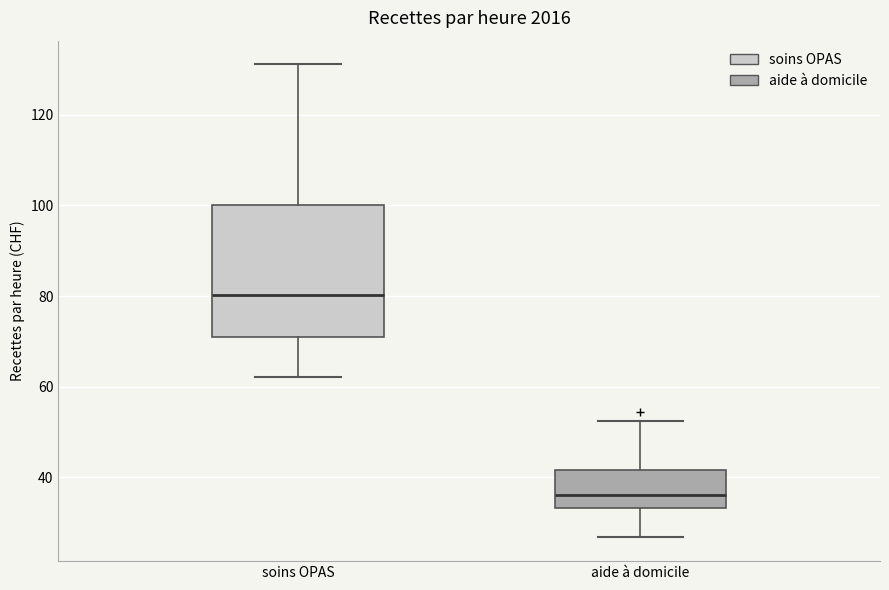

Which box has the highest median line?

soins OPAS